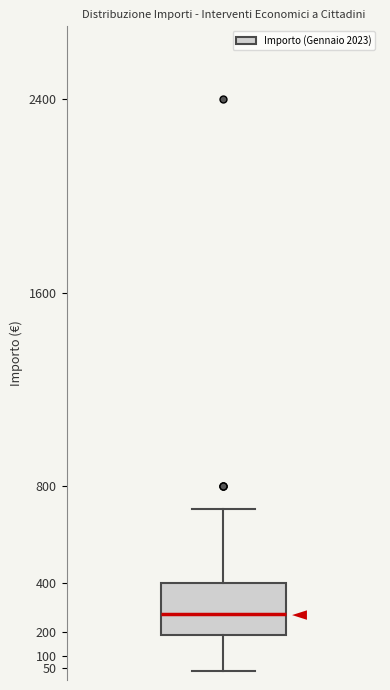

Read this box plot against the y-axis: the position of the median line, the range covered by the box, and the ends of both whiskers. The values are not printed on the chart, so give them approximately, as read against the axis.

median 270, box 185 to 400, whiskers 40 to 710